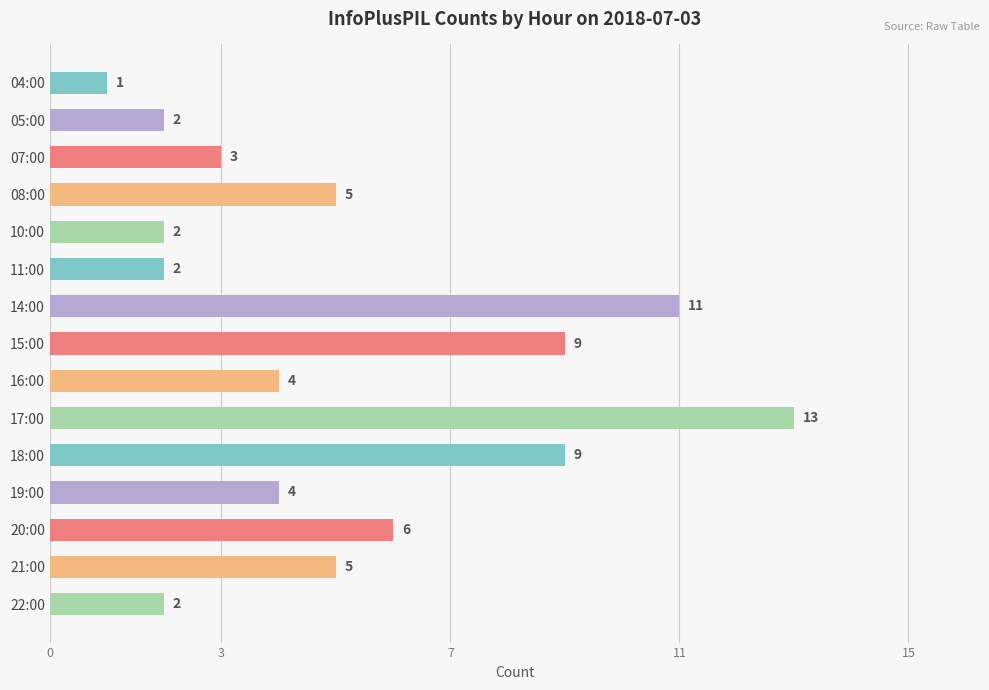

Which has a higher value, 10:00 or 17:00?

17:00